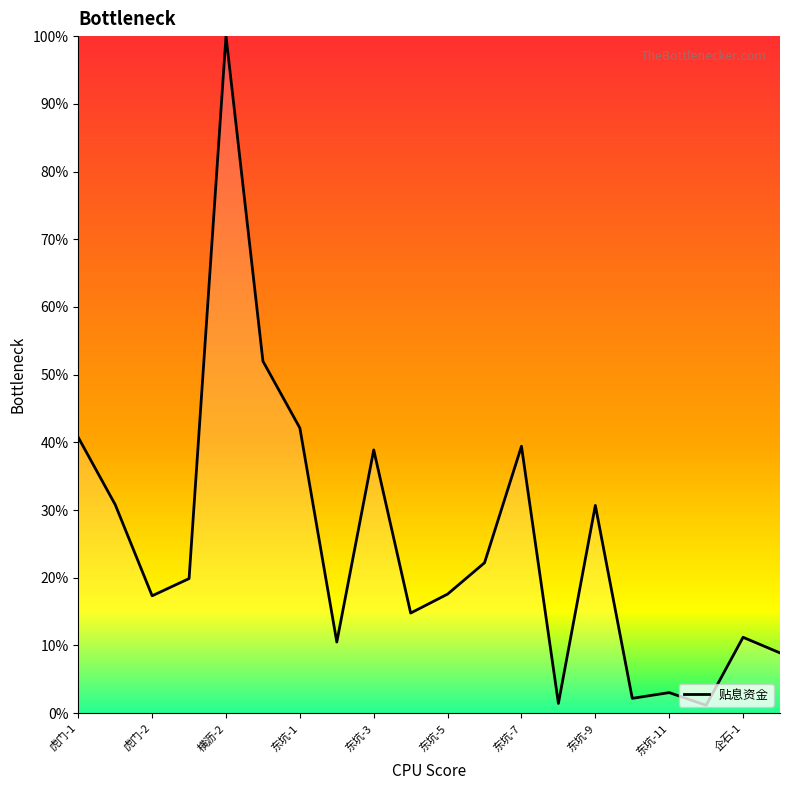

What is the greatest value displayed?

100.0